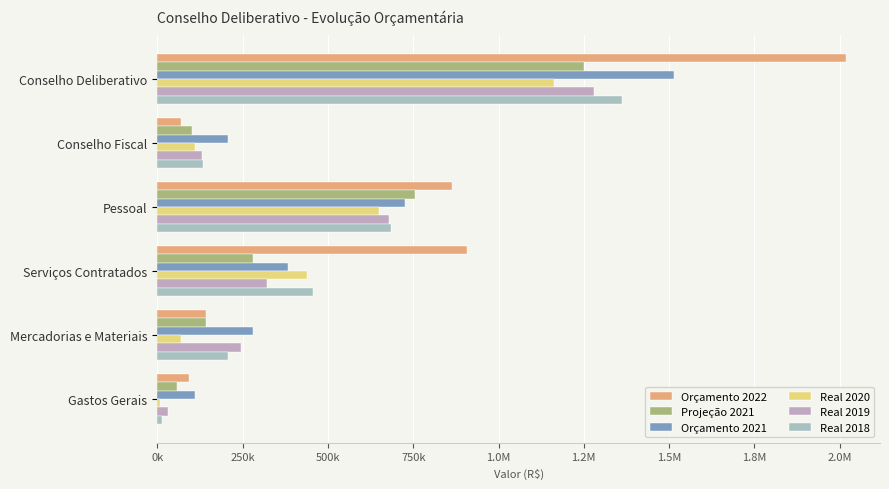

What is the maximum value shown in the chart?

2017332.9